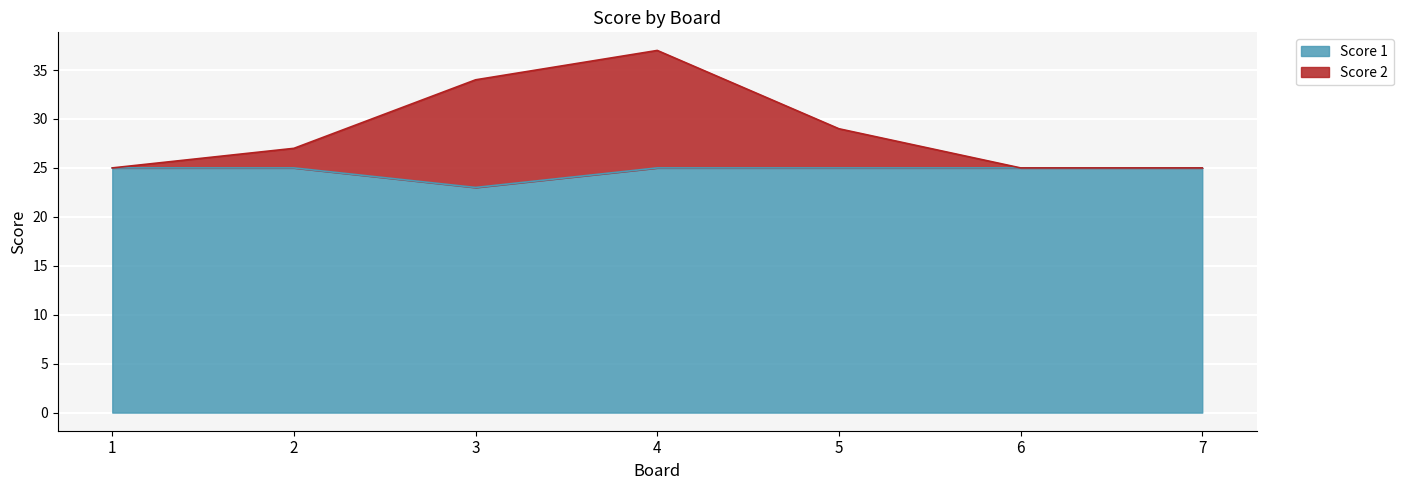

True or false: Score 1 has a value of 43 at 1.

False